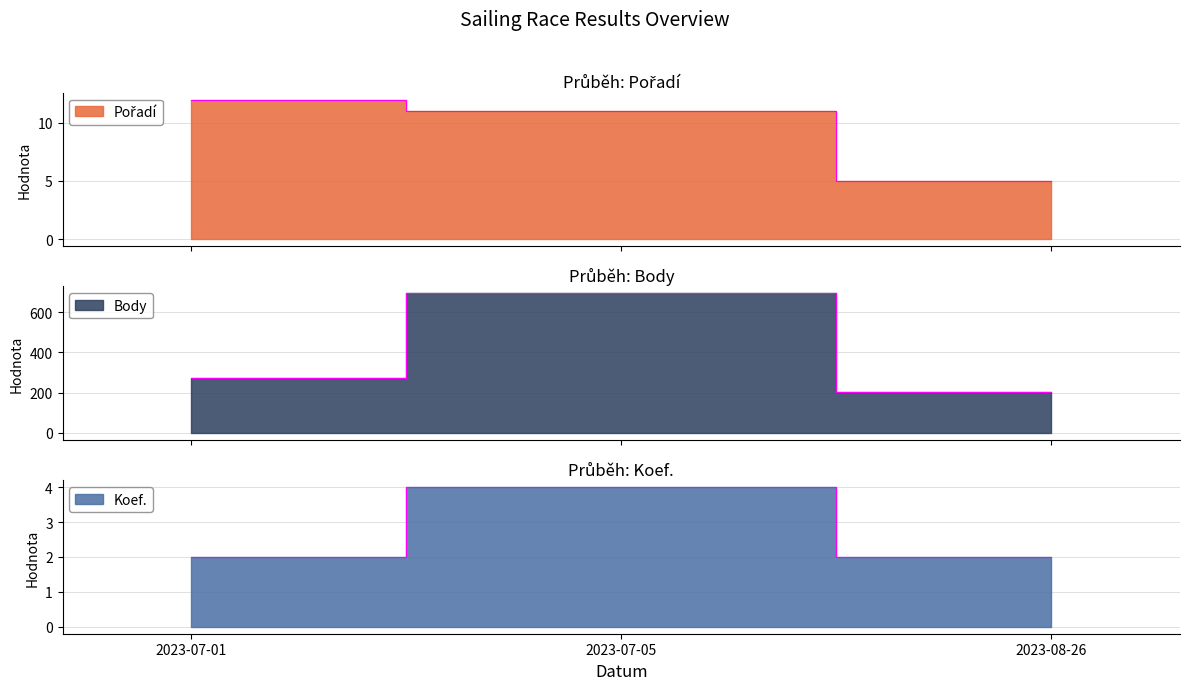

Reading right to left, extract all data points from this chart.

Pořadí: 2023-08-26=5	2023-07-05=11	2023-07-01=12
Body: 2023-08-26=202	2023-07-05=694	2023-07-01=272
Koef.: 2023-08-26=2	2023-07-05=4	2023-07-01=2